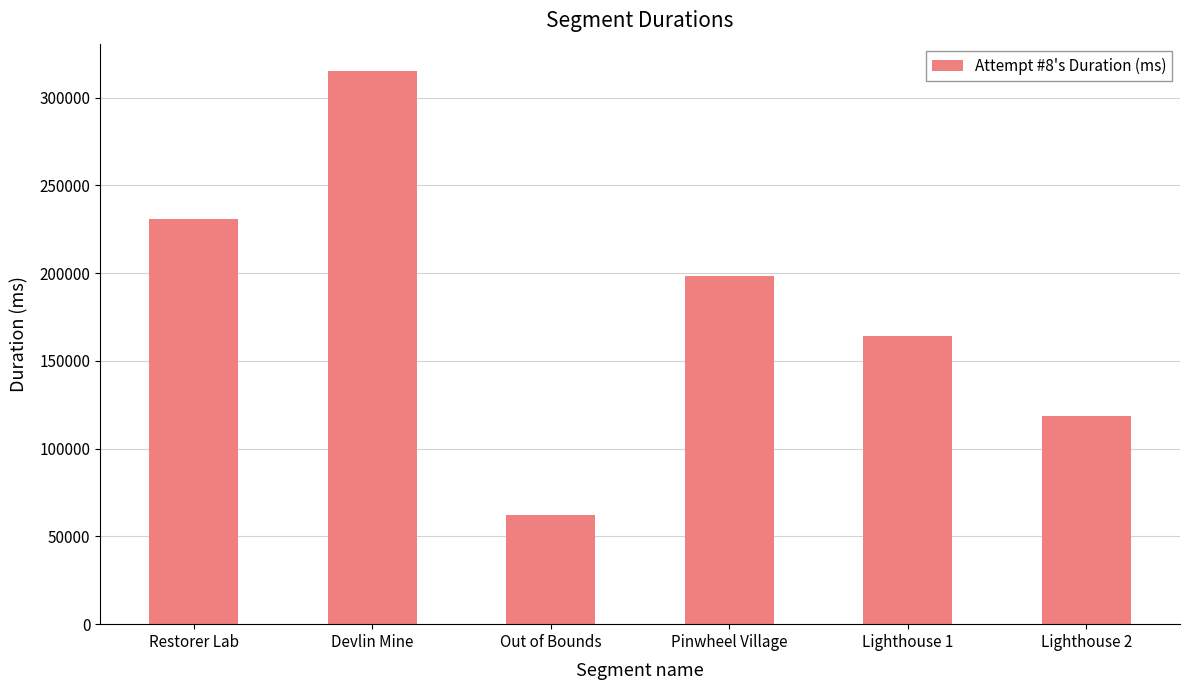

What value does the data have at Lighthouse 1?

164003